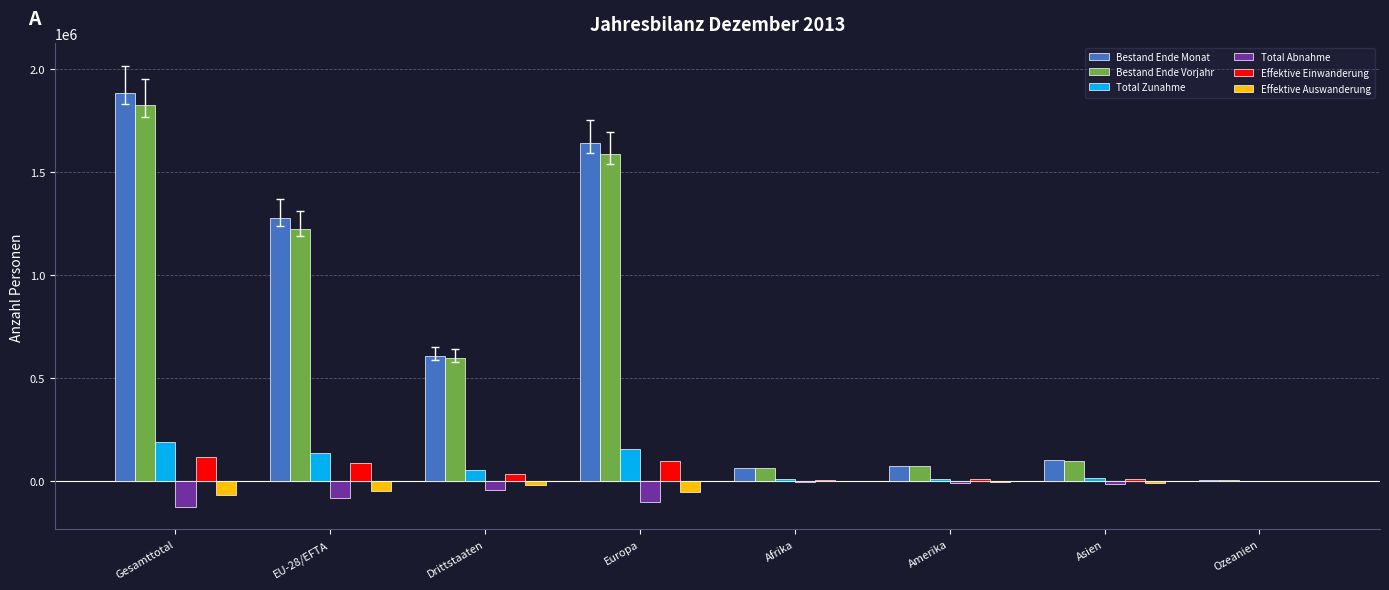

What is the sum of all Bestand Ende Vorjahr values?

5474505